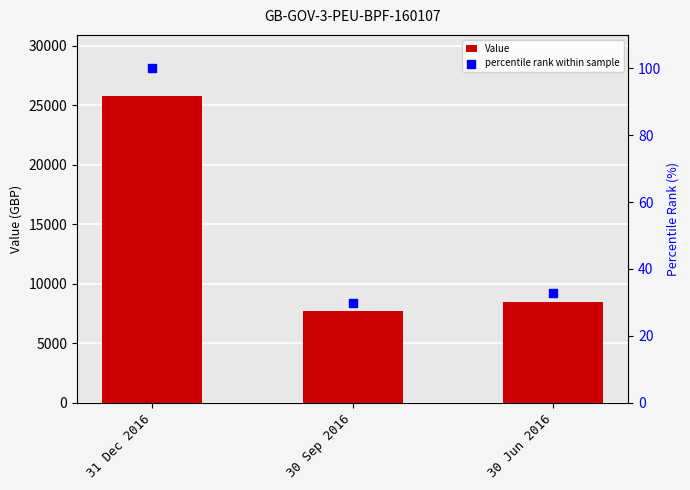

At which category is the sum across all series the highest?

31 Dec 2016